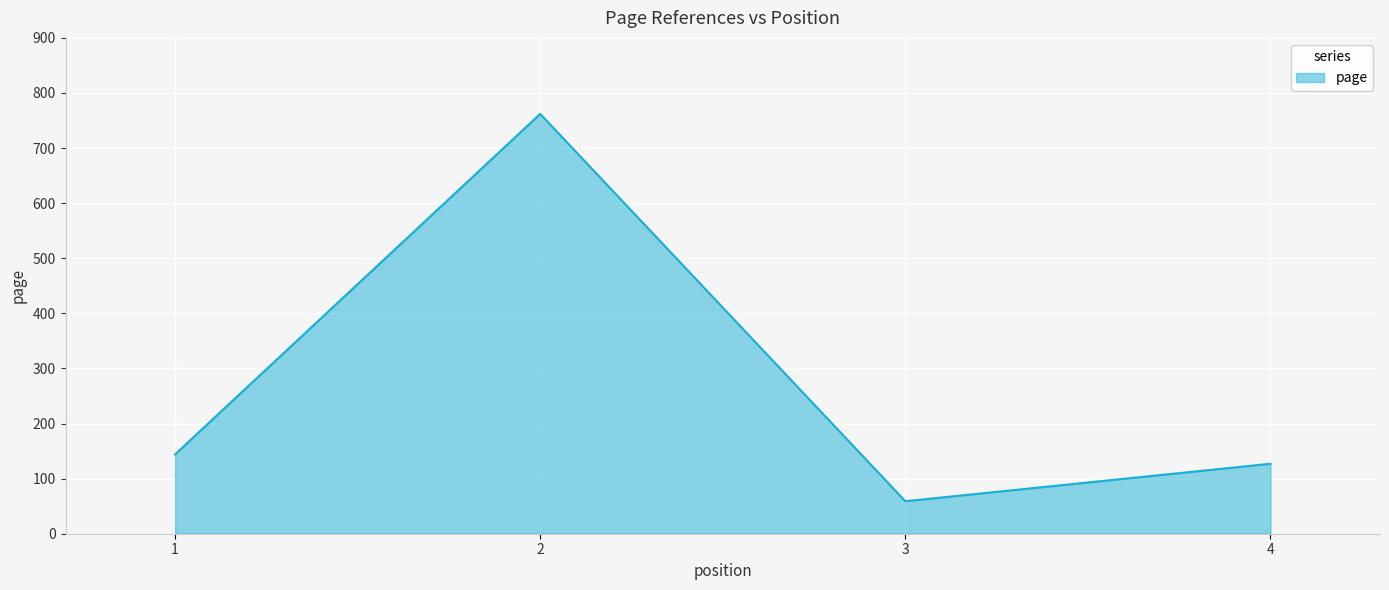

Which has a higher value, 1 or 4?

1